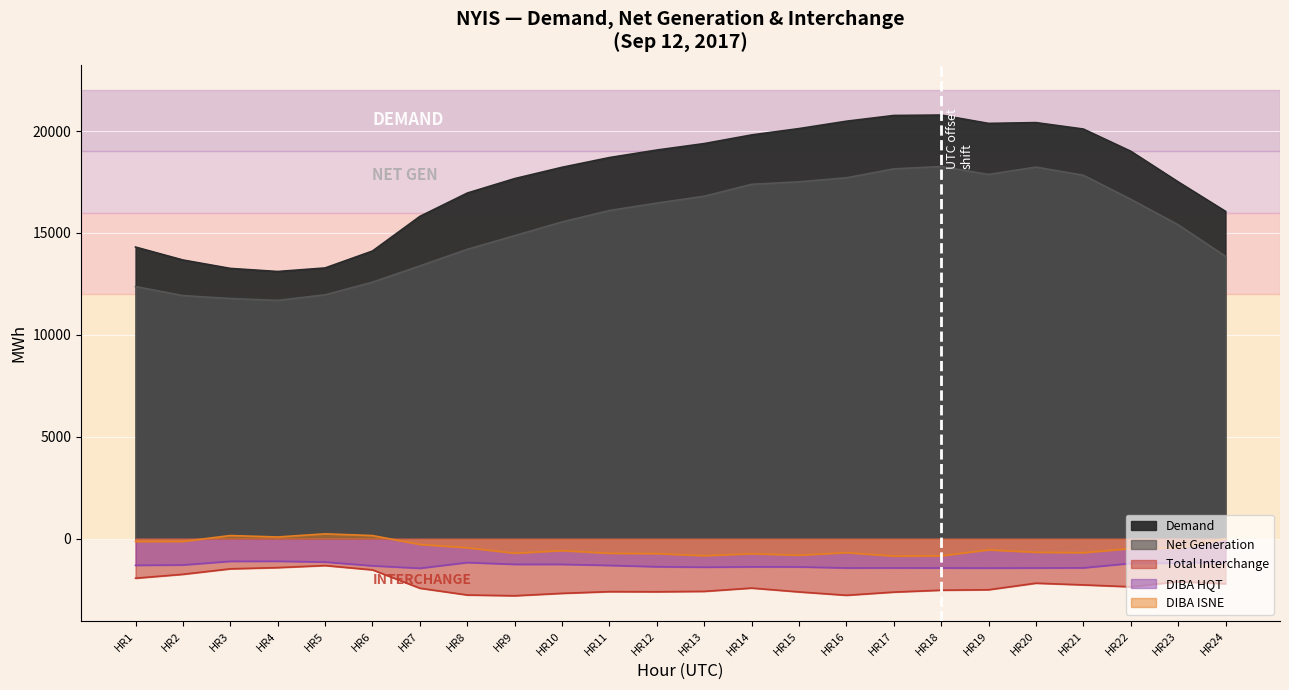

True or false: TI and DIBA_HQT intersect in this chart.

False